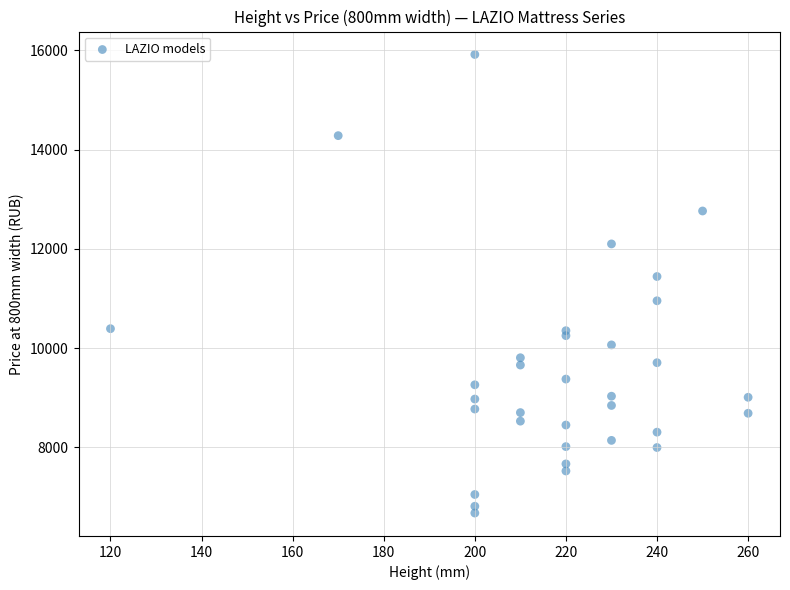

What Y value in the scatter plot is closest to 11296?

11442.5